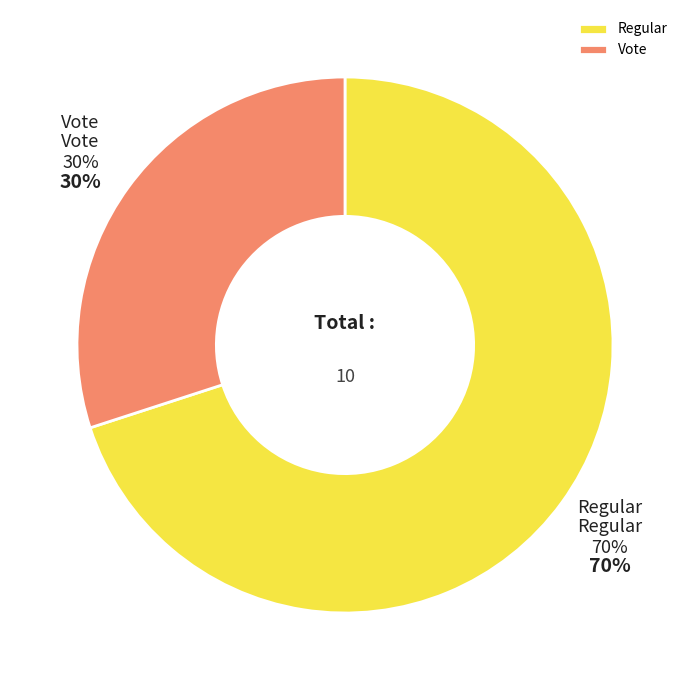

To the nearest percent, what is the difference between the largest and smallest slice percentages?

40%